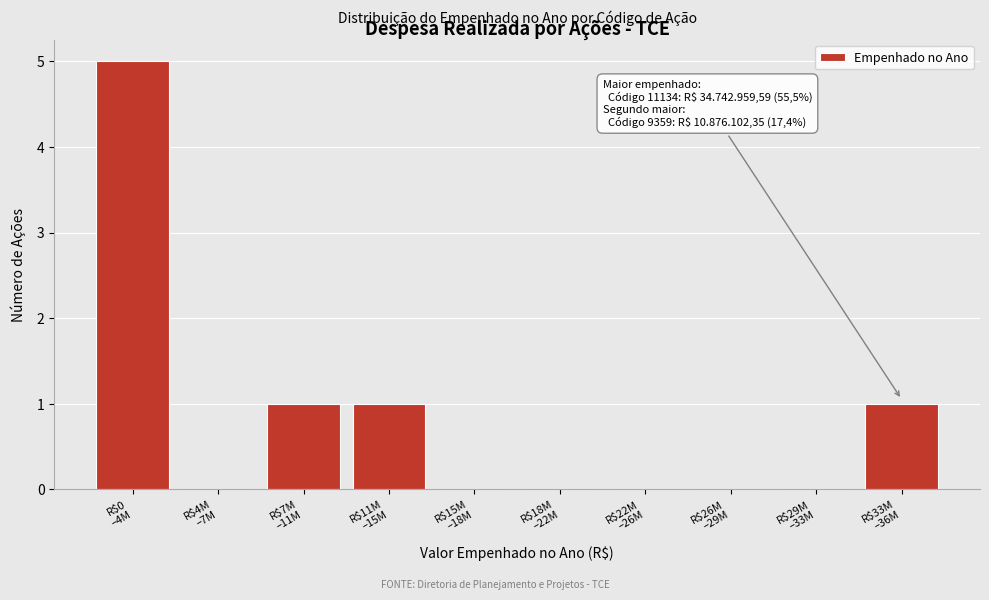

What is the sum of all values?

8